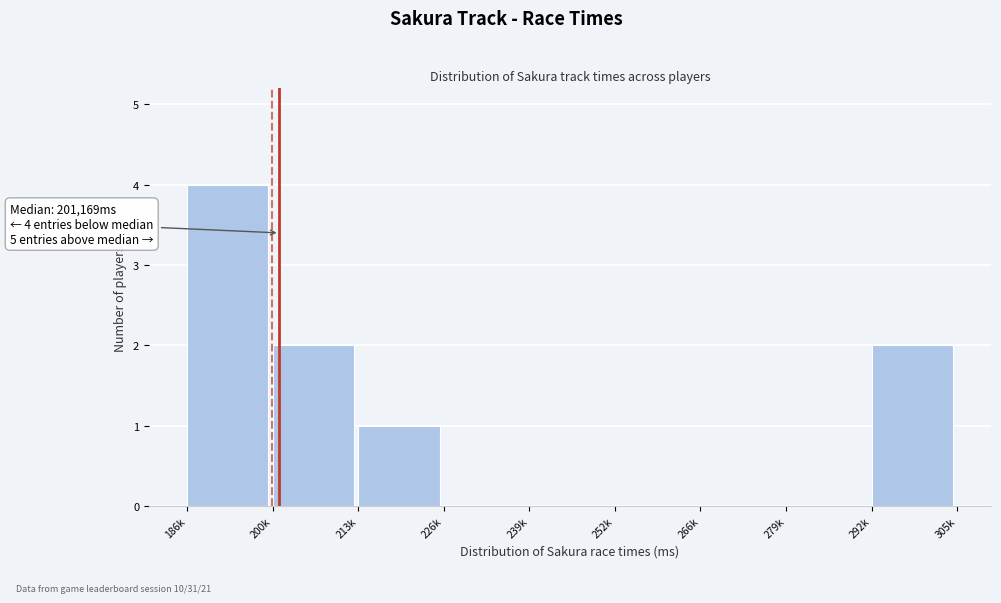

Reading right to left, list all the values displayed in this chart.

292k=2	279k=0	266k=0	252k=0	239k=0	226k=0	213k=1	200k=2	186k=4